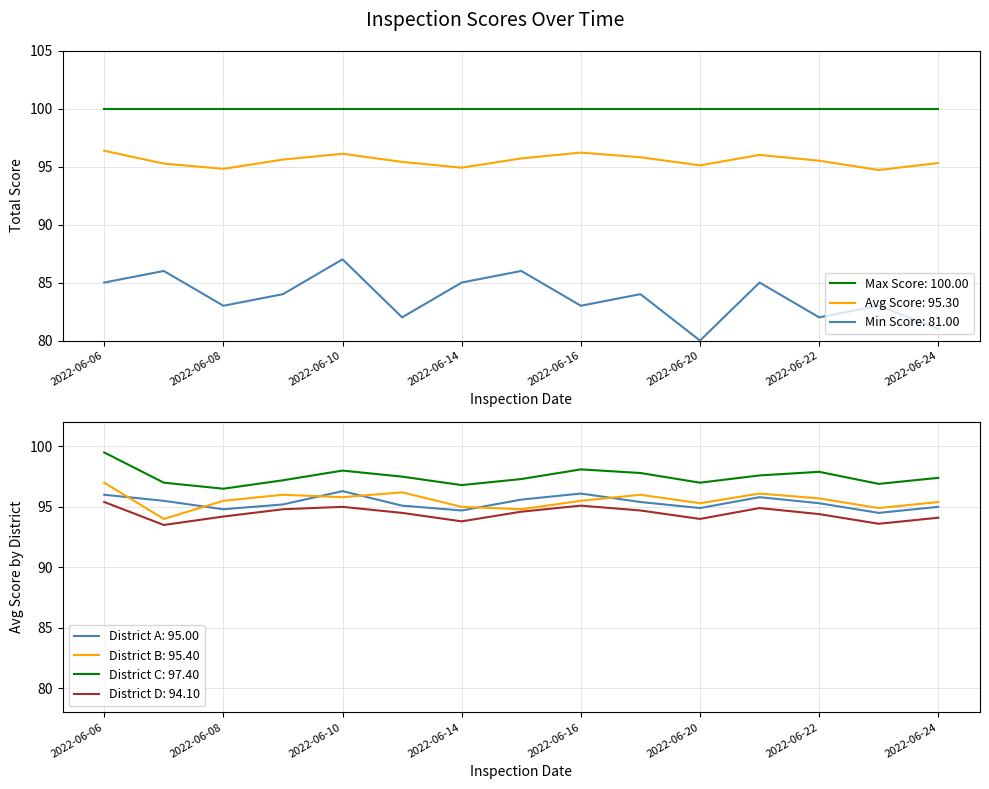

True or false: Min Score: 81.00 and Avg Score: 95.30 cross at least once.

False